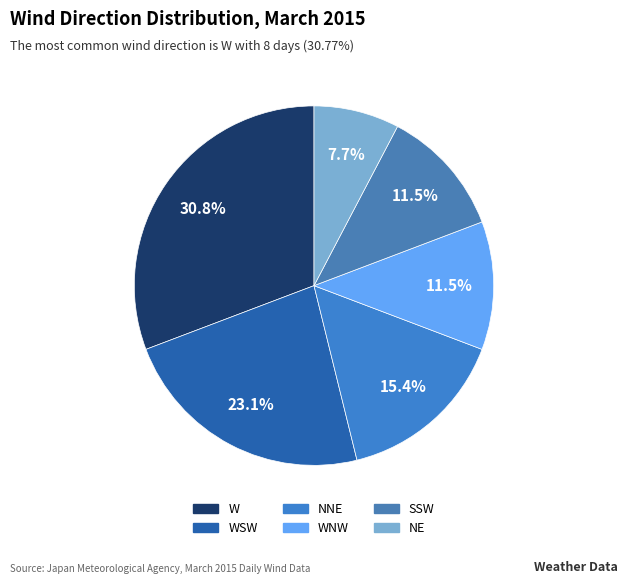

Does any single category account for the majority?

No